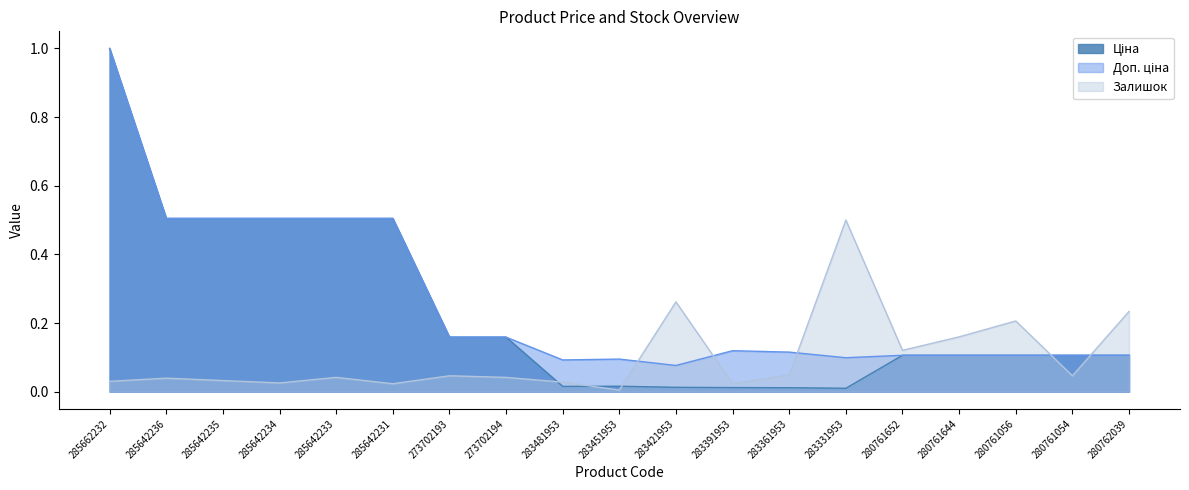

How many distinct data groups are displayed?

3